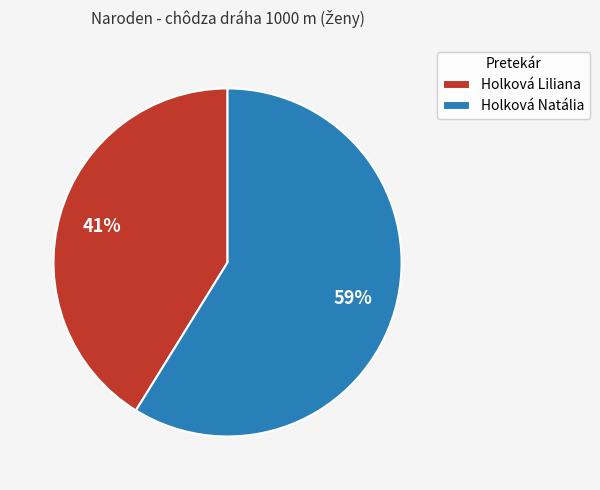

Between Holková Natália and Holková Liliana, which is larger?

Holková Natália